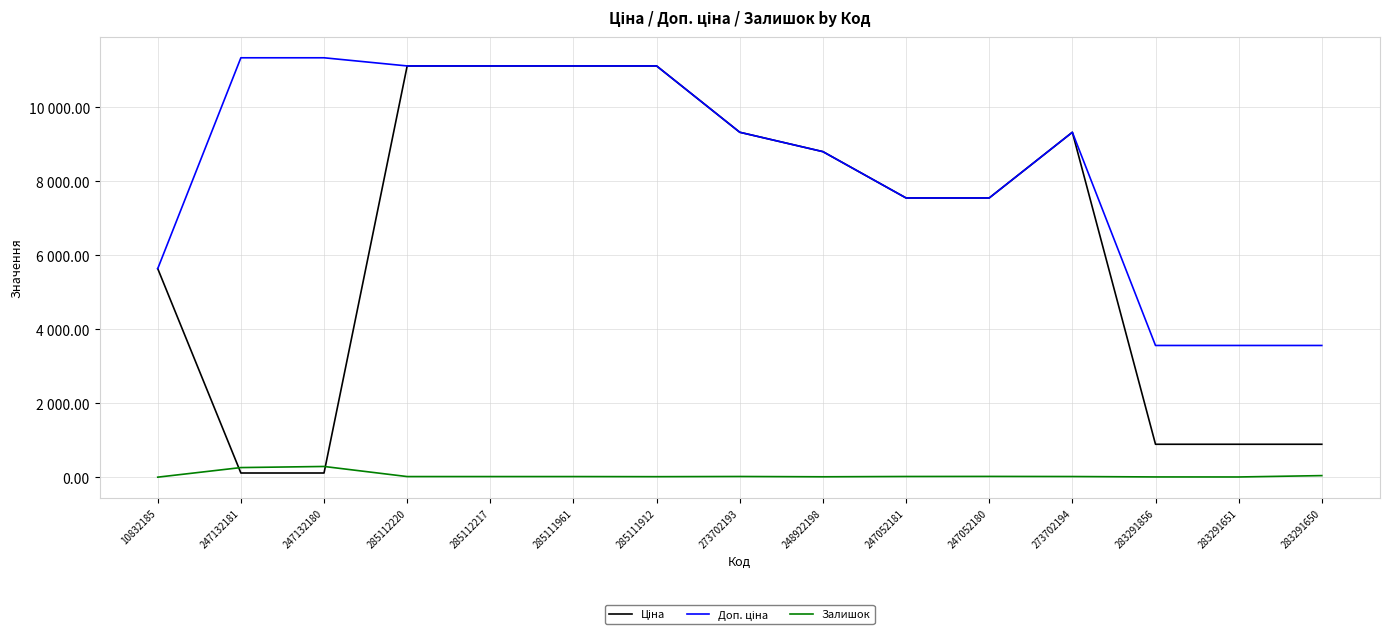

Which series has the largest range (max minus min)?

Ціна